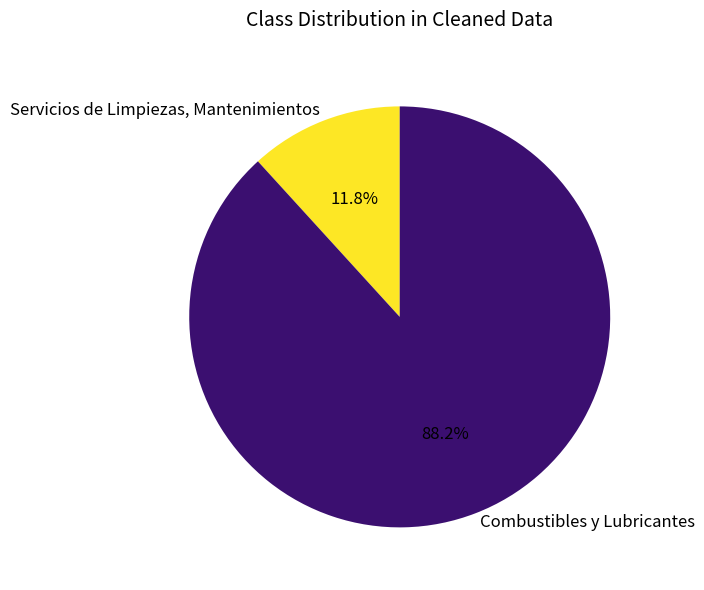

True or false: Combustibles y Lubricantes accounts for 88% of the total.

True